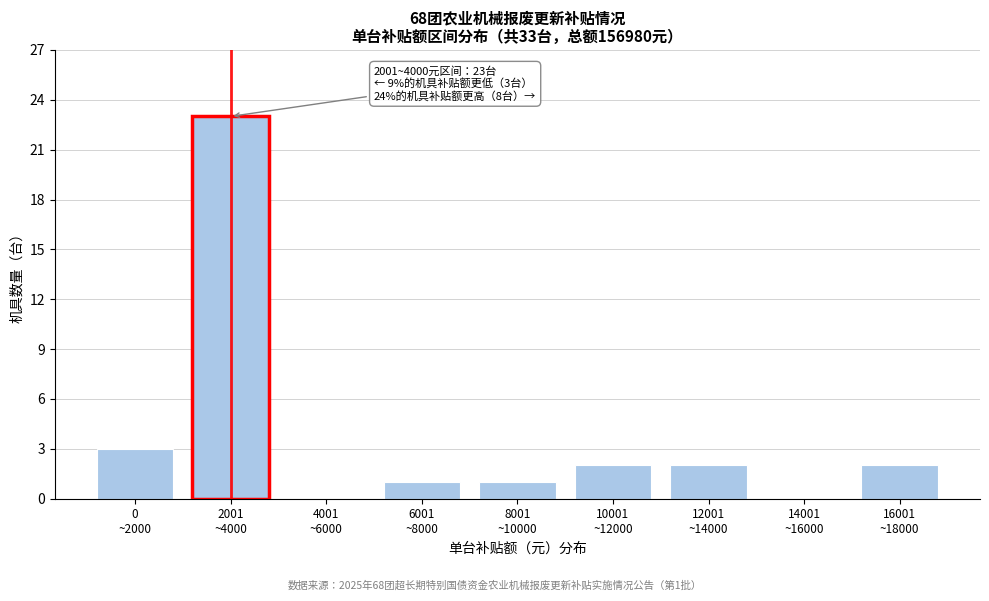

What is the maximum value shown in the chart?

23